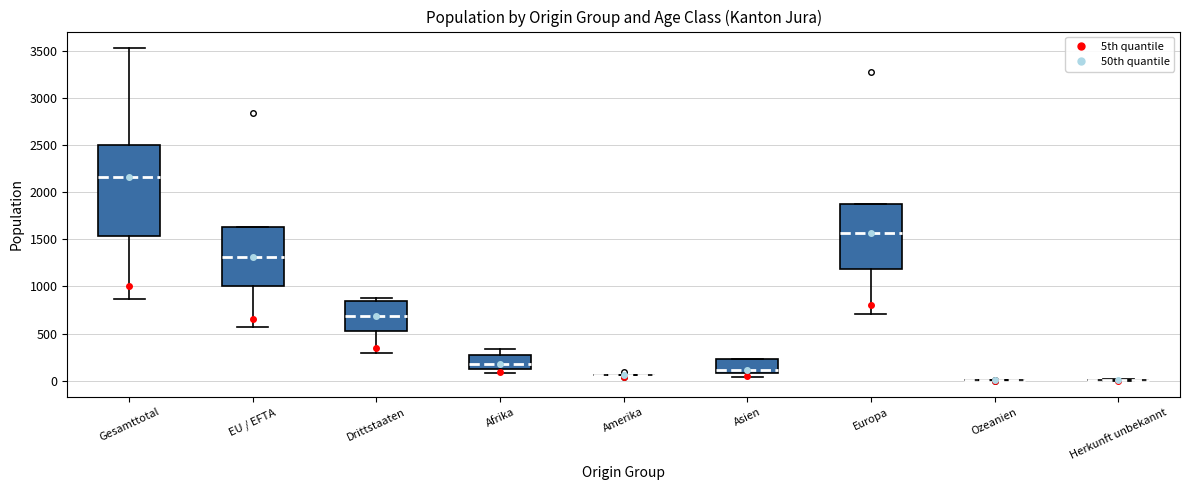

Reading left to right, transcribe this box plot: for each box, give where its median line is, the range the box spans, and where its two whiskers end, as read against the y-axis. The values are not printed on the chart, so give them approximately, as read against the axis.

Gesamttotal: median 2150, box 1550 to 2500, whiskers 850 to 3550
EU / EFTA: median 1300, box 1000 to 1650, whiskers 550 to 1650
Drittstaaten: median 700, box 550 to 850, whiskers 300 to 900
Afrika: median 150, box 100 to 250, whiskers 100 (just below the box's lower edge) to 350
Amerika: box collapsed to a line at 50, whiskers 50 to 50
Asien: median 100 (just above the box's lower edge), box 100 to 250, whiskers 50 to 250
Europa: median 1550, box 1200 to 1900, whiskers 700 to 1900
Ozeanien: box collapsed to a line at 0, whiskers 0 to 0
Herkunft unbekannt: box collapsed to a line at 0, whiskers 0 to 0